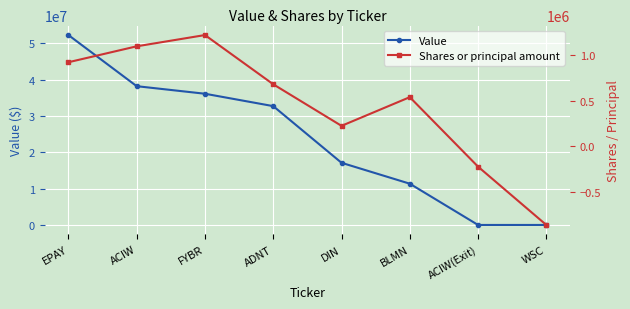

Is the value of Shares or principal amount at FYBR greater than the value of Value at BLMN?

No